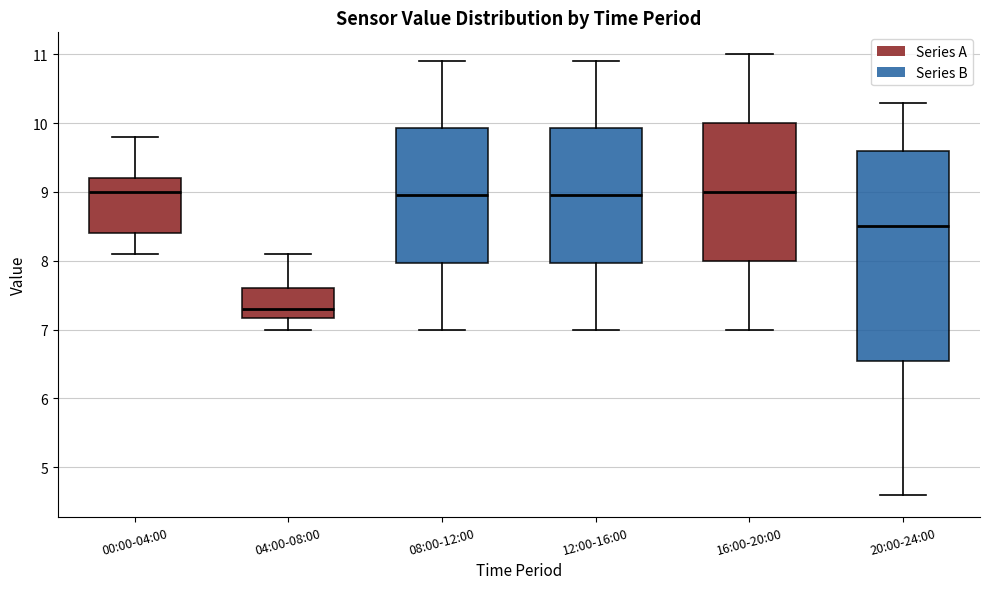

Where is the lower edge of the box for 12:00-16:00 on the y-axis? The values are not printed on the chart, so give them approximately, as read against the axis.

8.0